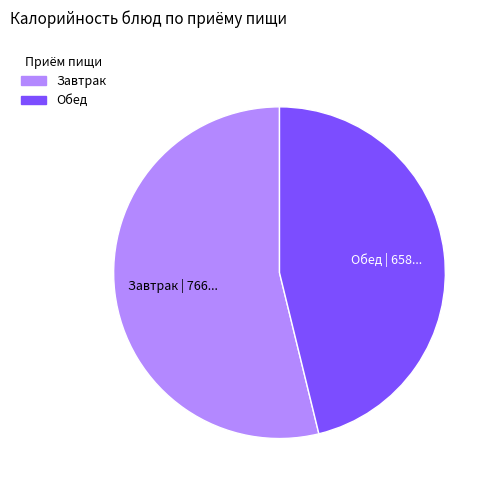

Is the sum of Завтрак and Обед greater than half?

Yes